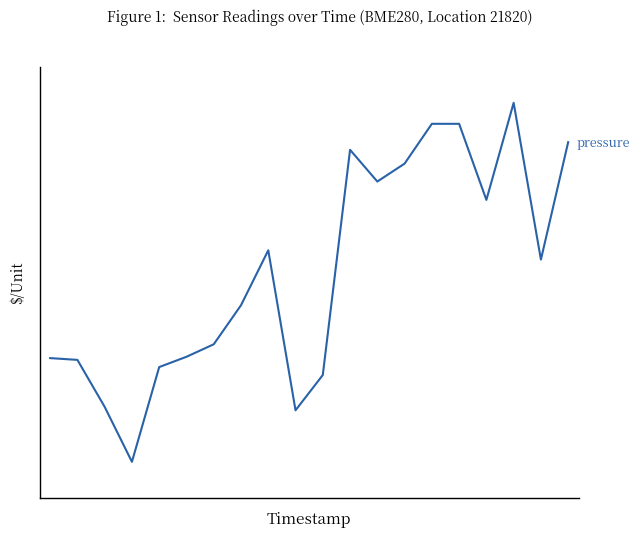

What is the difference between the maximum and second lowest values?

27.8